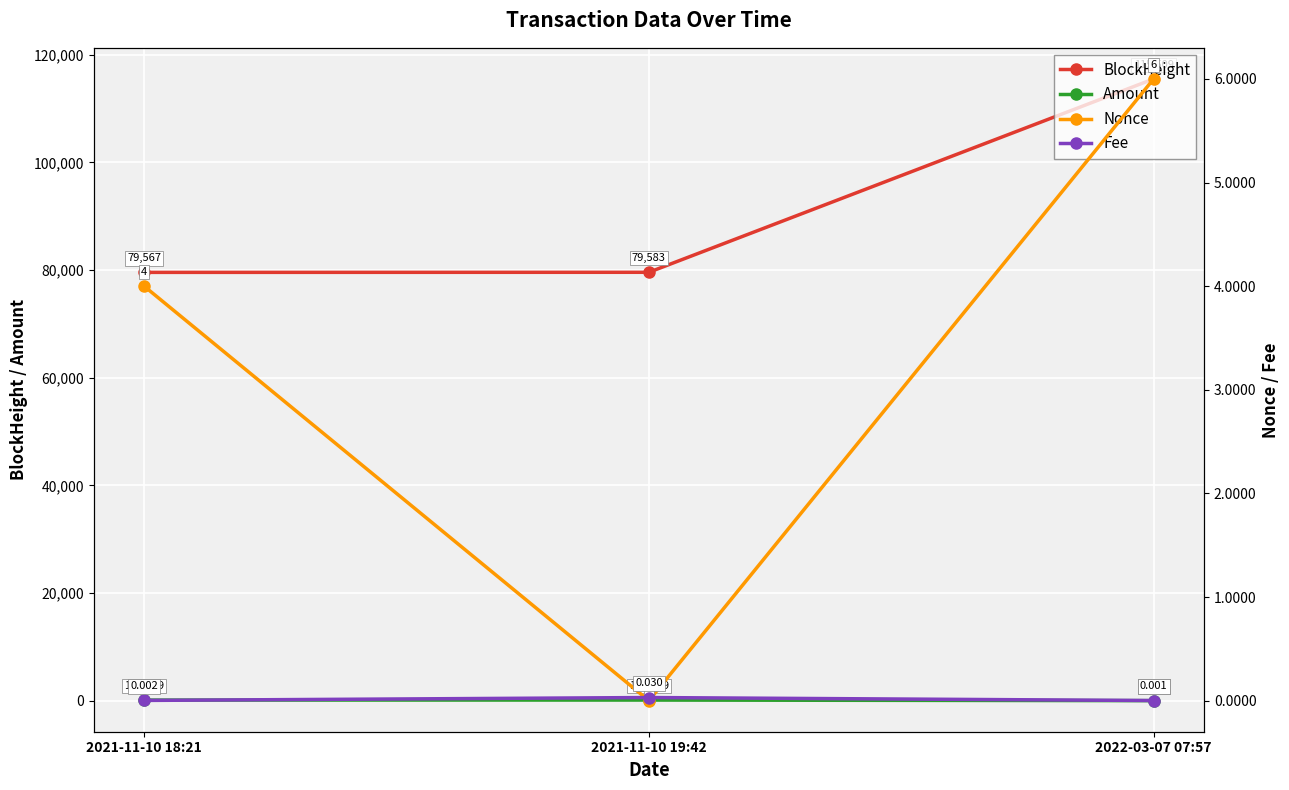

What is the total value across all series at 2021-11-10 18:21?

79677.3